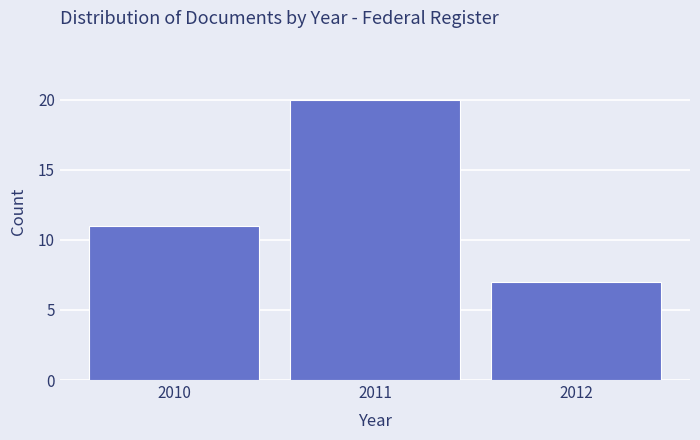

Reading left to right, transcribe this chart: for each bar, give the range it covers on the x-axis and its height. The values are not printed on the chart, so give them approximately, as read against the axis.

2009.5 to 2010.5: 11
2010.5 to 2011.5: 20
2011.5 to 2012.5: 7